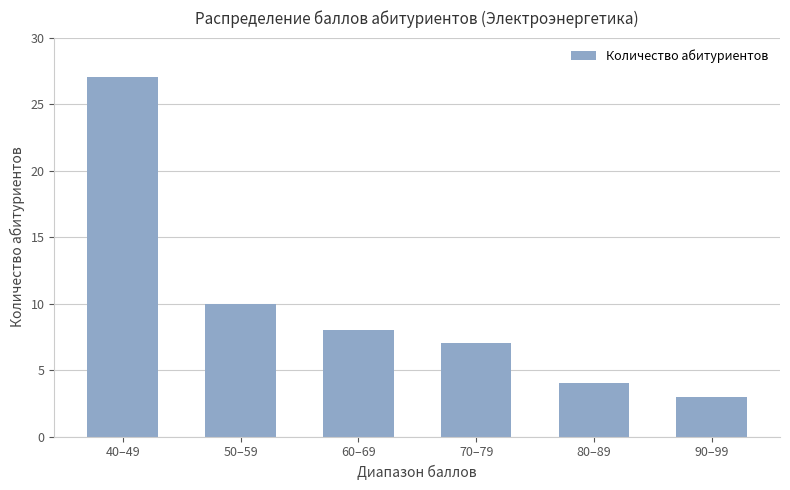

True or false: the data shows 39 at 40–49.

False